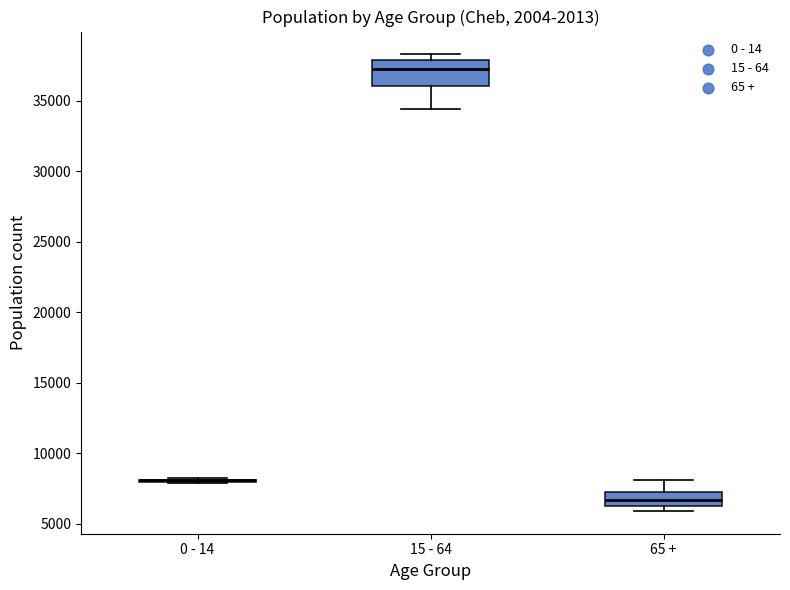

Which box is the tallest, from its lower edge to its upper edge?

15 - 64